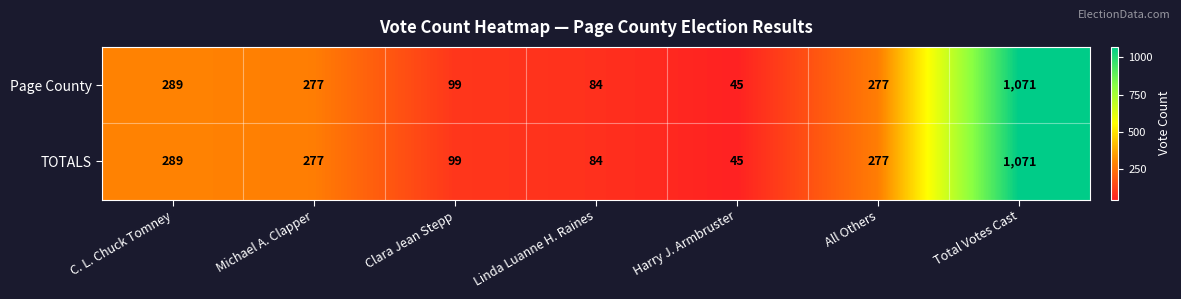

At which label does TOTALS reach its minimum?

Harry J. Armbruster